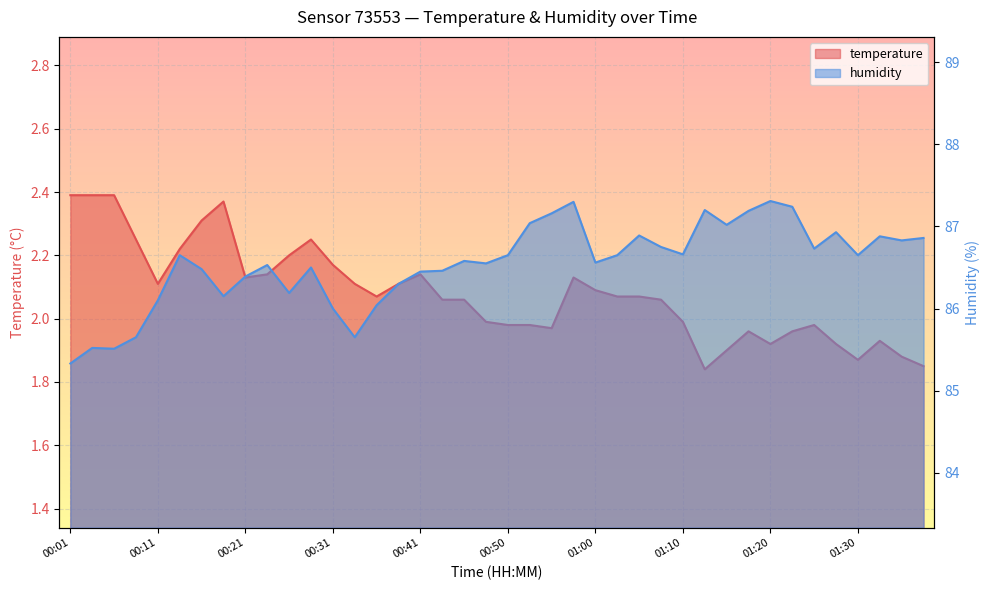

The temperature series shows 0.5 at 00:01. True or false?

False